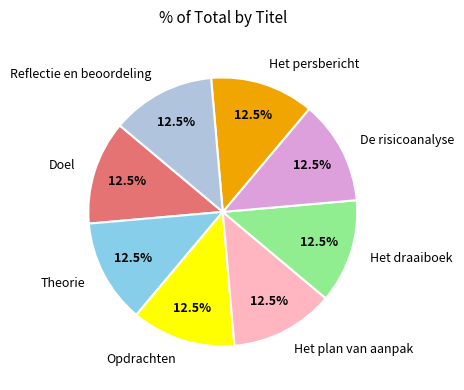

Combined, what portion of the pie is Het draaiboek and Het persbericht?

25.0%